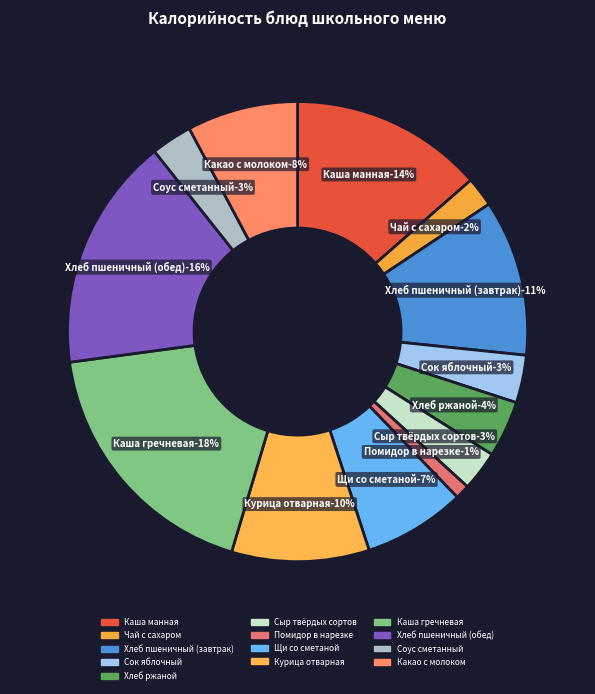

To the nearest percent, what is the combined percentage of Соус сметанный and Щи со сметаной?

10%